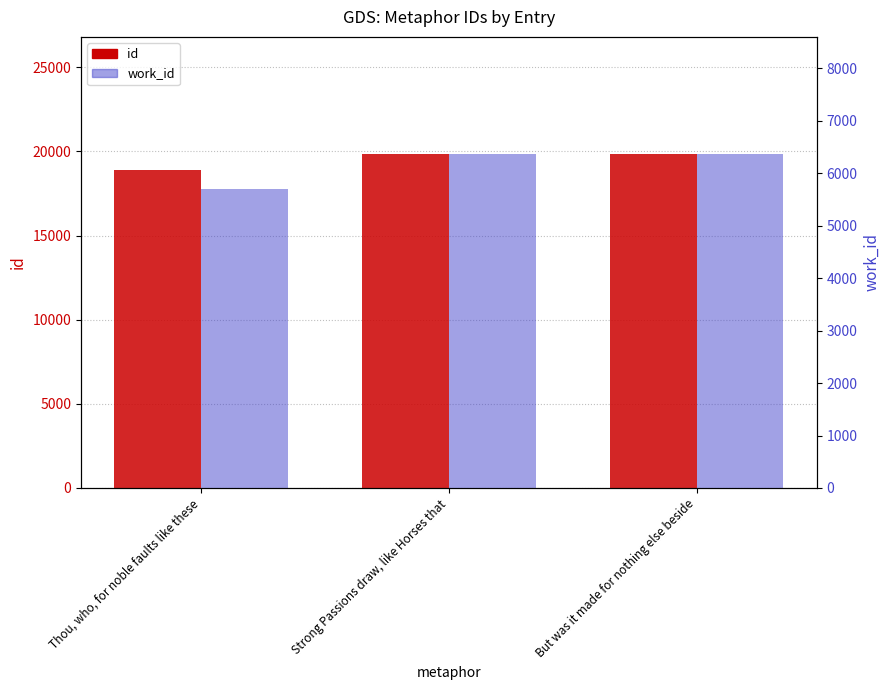

List the series in order of their peak value, lowest first.

work_id, id